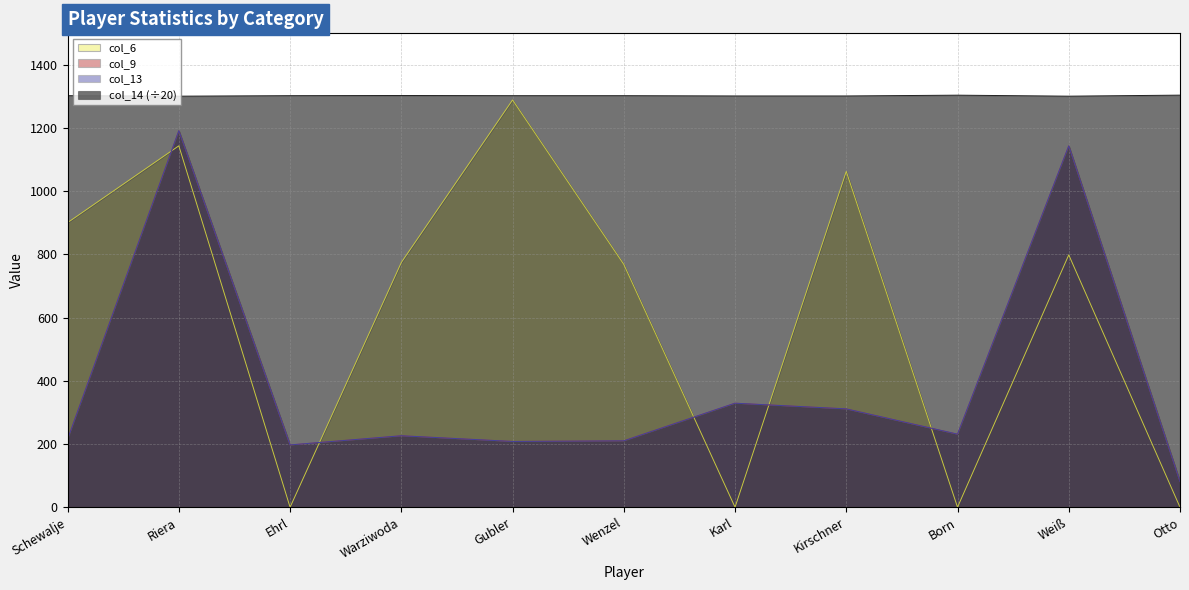

Is it true that col_13 equals 67.6 at Ehrl?

False